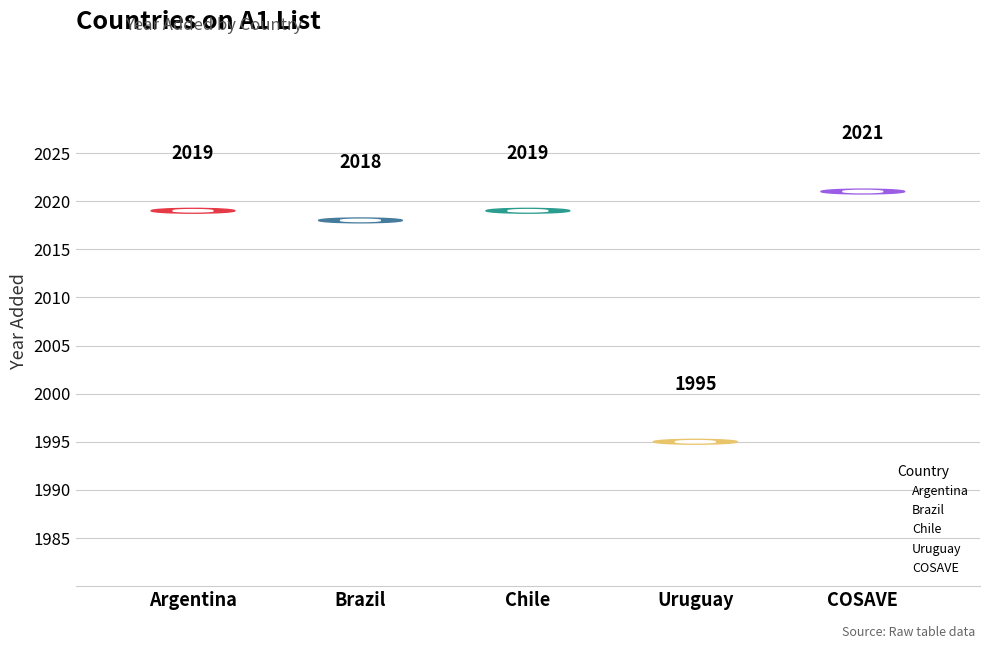

What are all the series names shown in the legend?

Argentina, Brazil, Chile, Uruguay, COSAVE